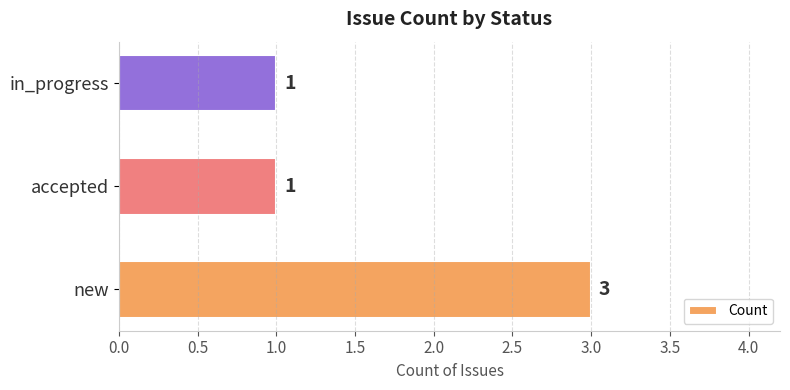

What is the sum of all values?

5